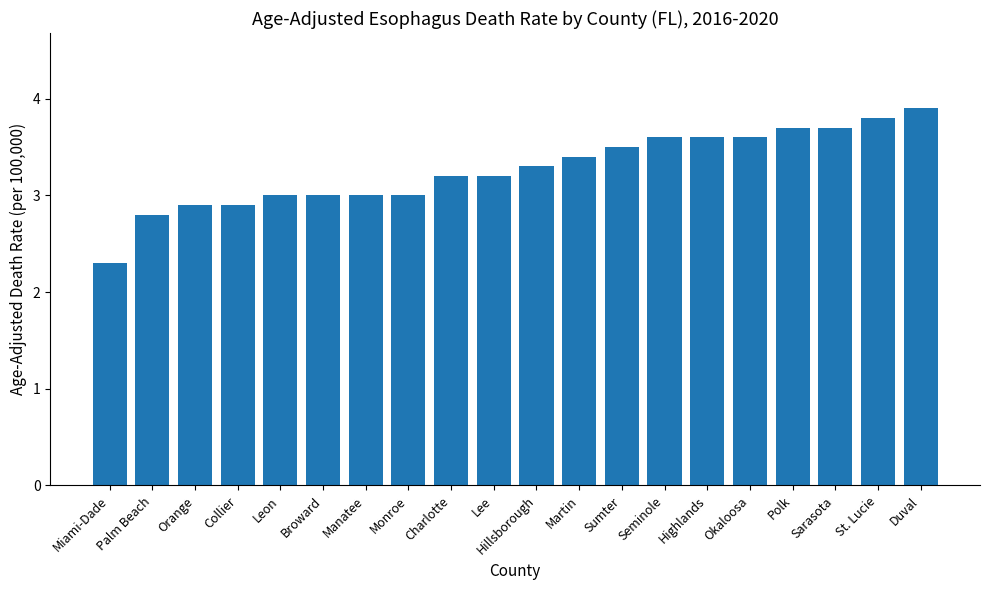

Between Collier and Polk, which is larger?

Polk